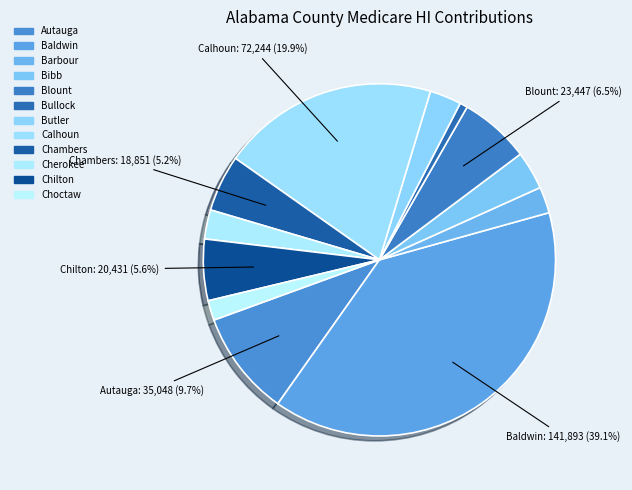

The Blount slice represents 1% of the pie. True or false?

False